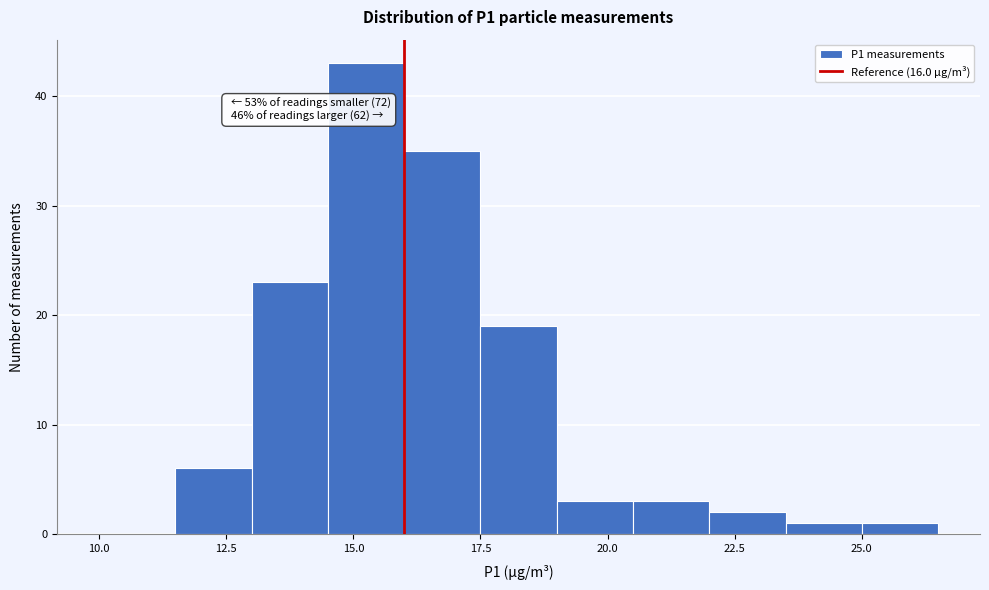

Read against the x-axis, roughly where is the centre of the tallest bar?

15.5